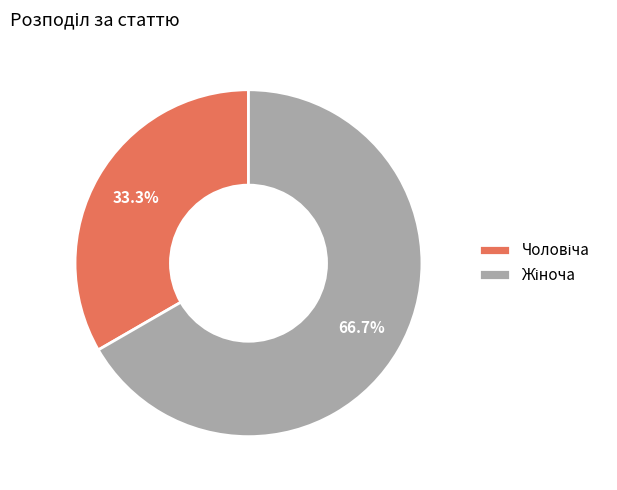

To the nearest percent, what is the difference between the largest and smallest slice percentages?

33%